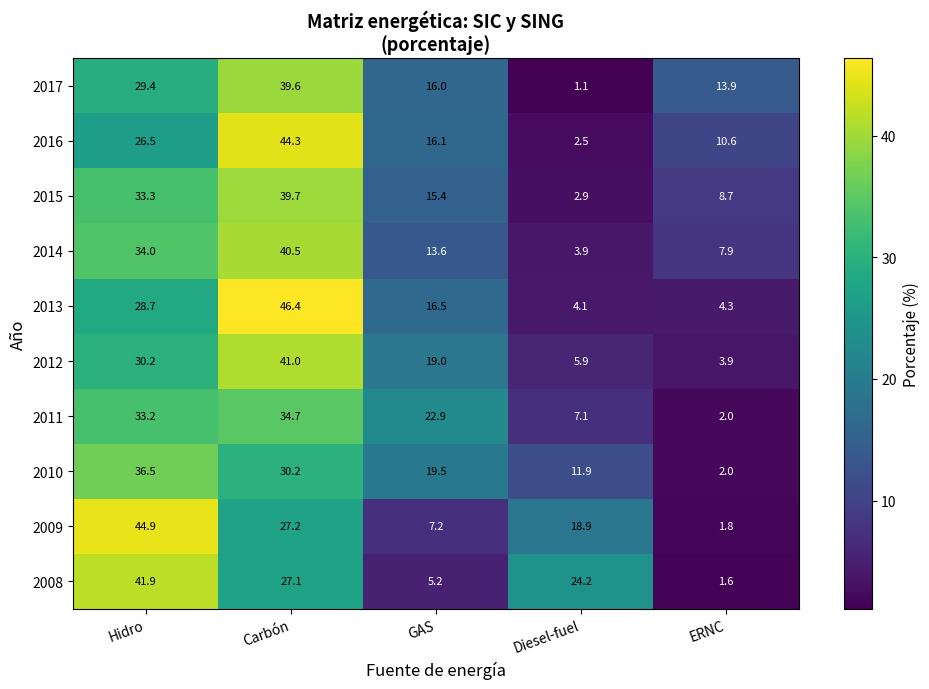

At which label does 2014 first exceed 13?

Hidro